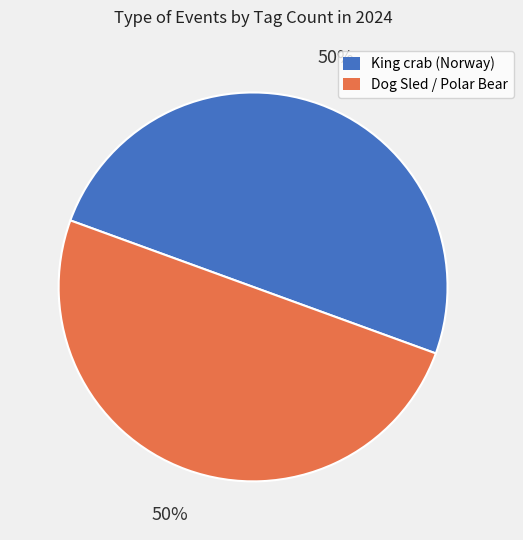

To the nearest percent, what is the average slice percentage?

50%